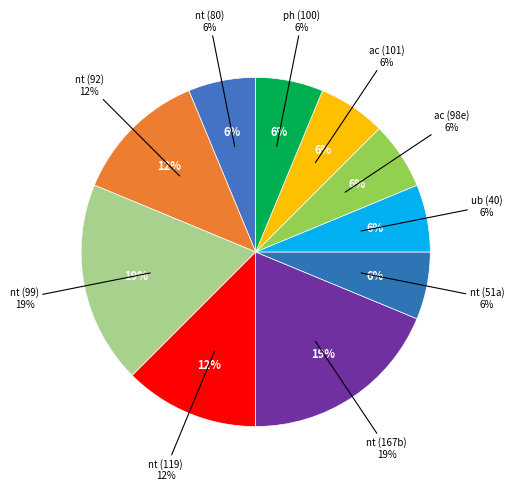

True or false: 26010716 accounts for 17% of the total.

False